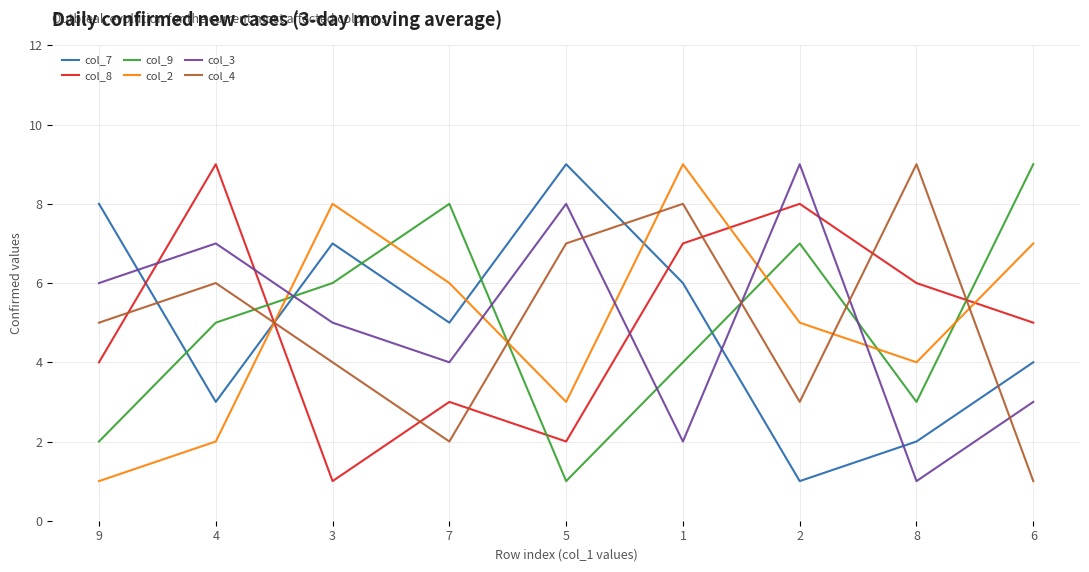

What is the difference between the col_9 values at 1 and 9?

2